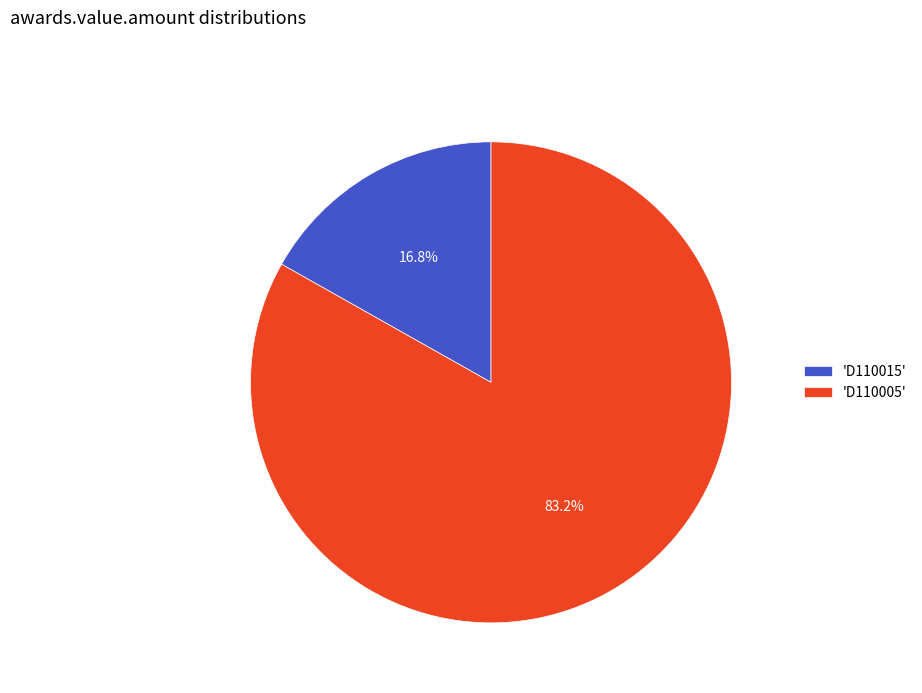

To the nearest percent, what is the average slice percentage?

50%